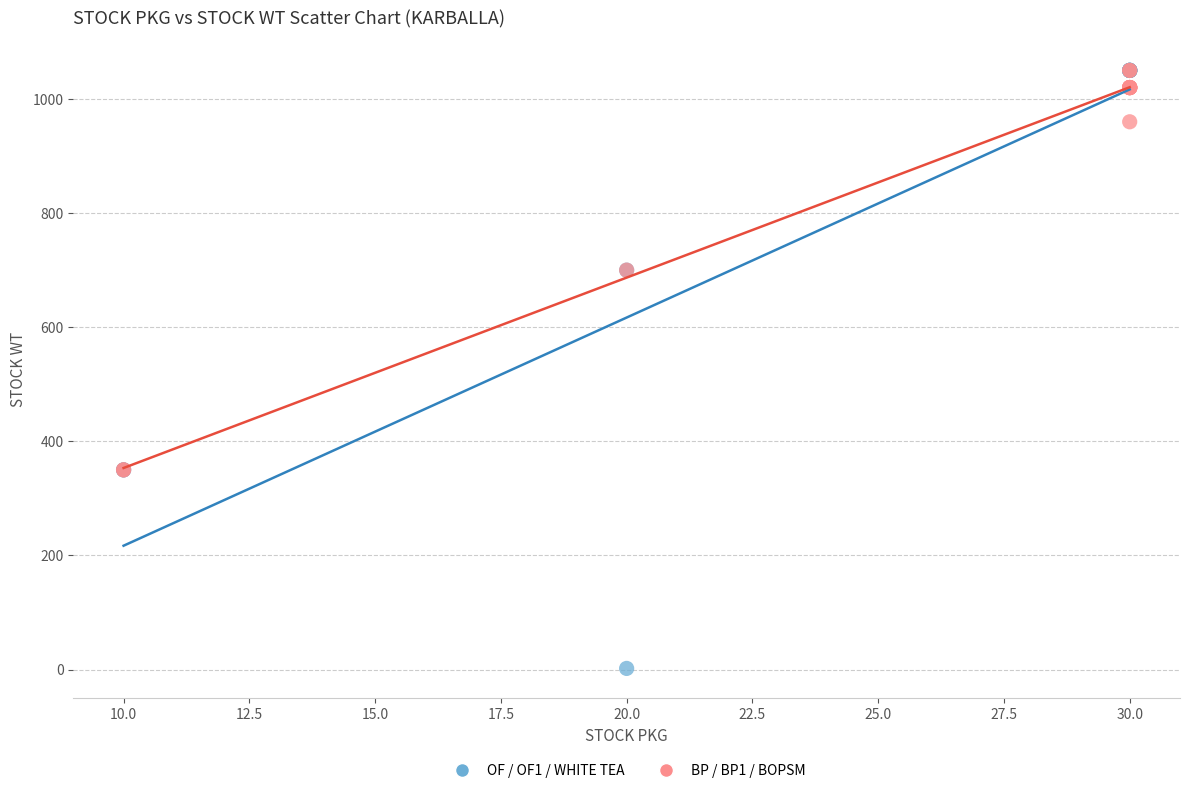

Which series has the largest Y range (max minus min)?

OF / OF1 / WHITE TEA